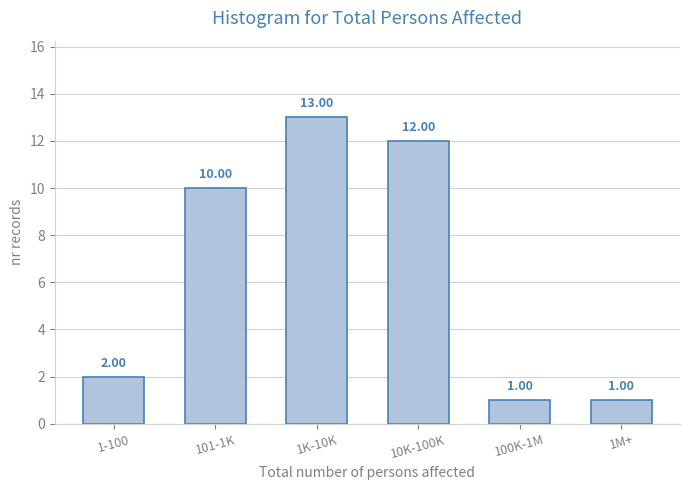

Approximately how many times larger is the value at 1M+ compared to 1-100?

0.5